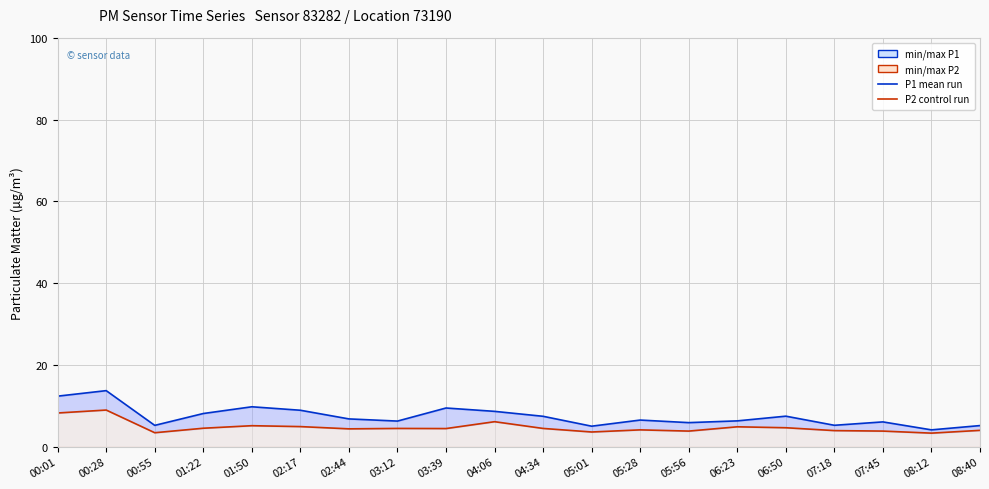

True or false: P2 (PM2.5) and P1 (PM10) intersect in this chart.

False